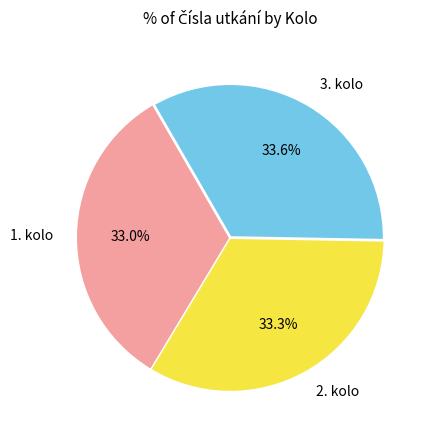

Is there a majority slice in this chart?

No